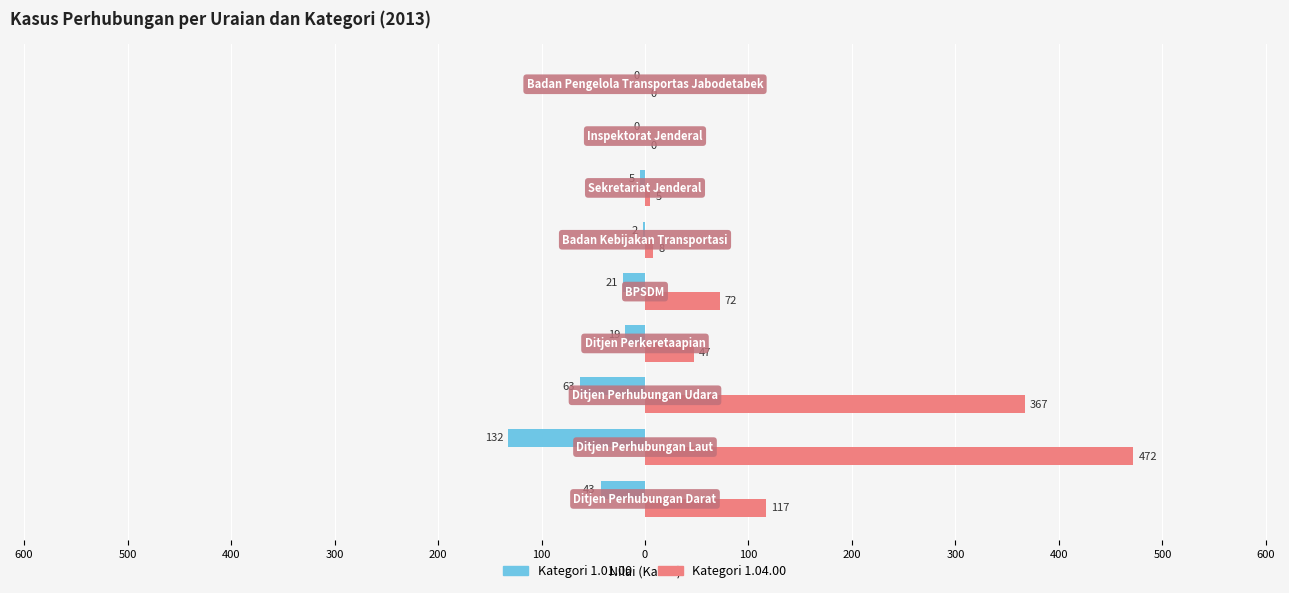

What are all the series names shown in the legend?

Kategori 1.01.00, Kategori 1.04.00